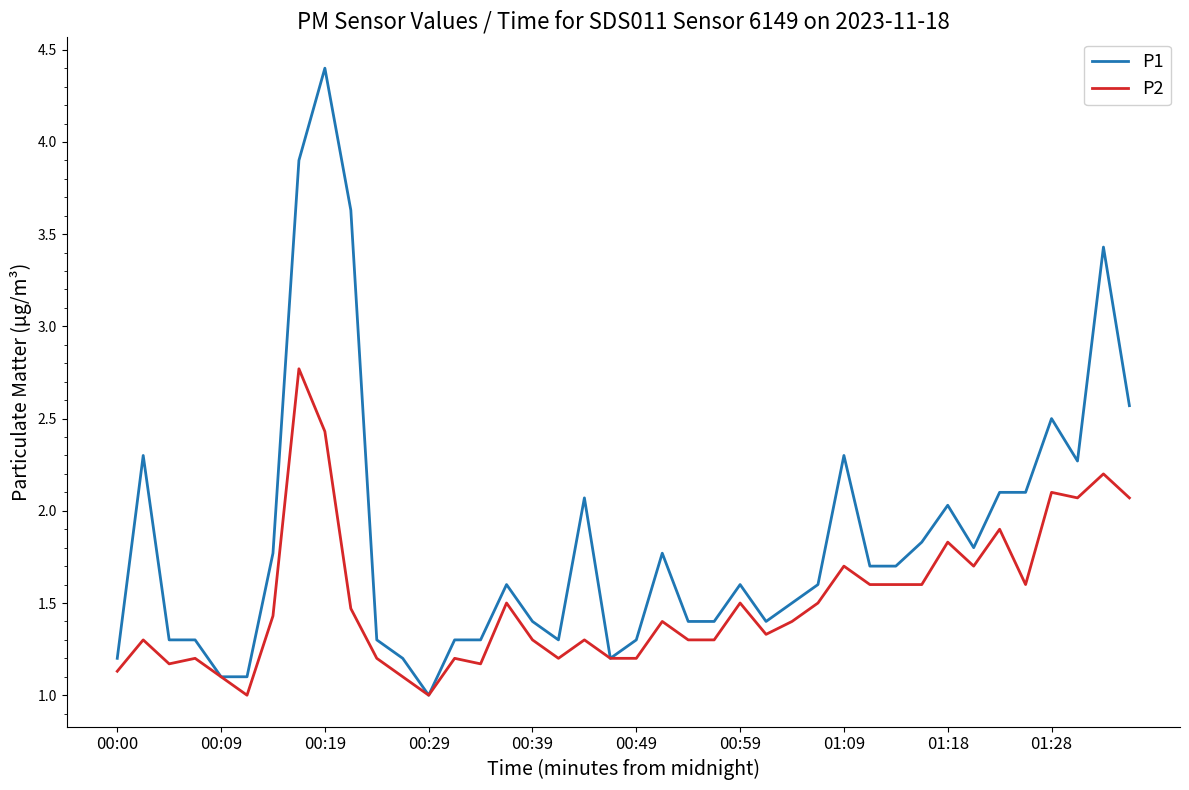

Which series has the widest spread of values?

P1